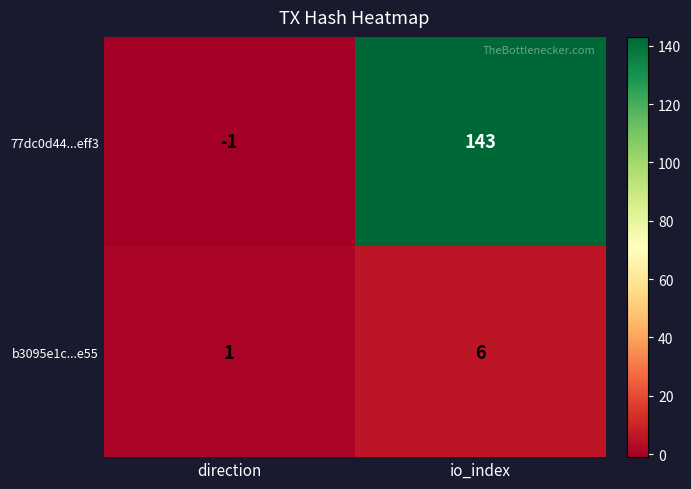

The b3095e1c...e55 series shows 0 at direction. True or false?

False